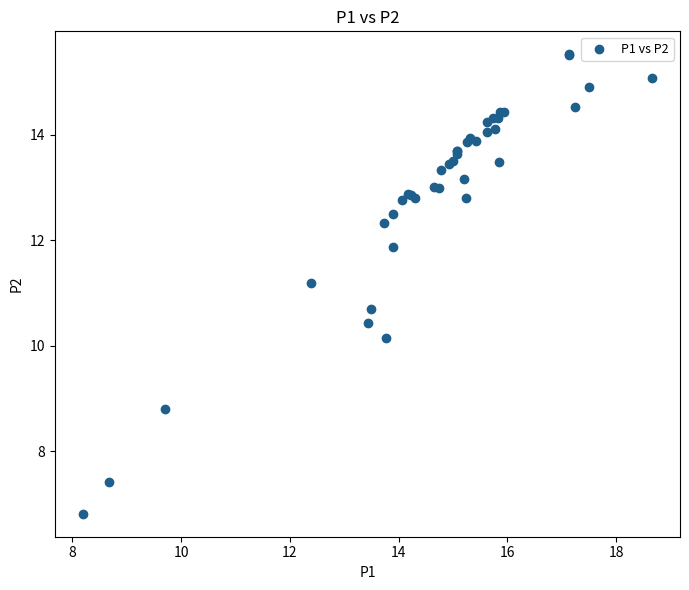

What Y value in the scatter plot is closest to 11?

11.2